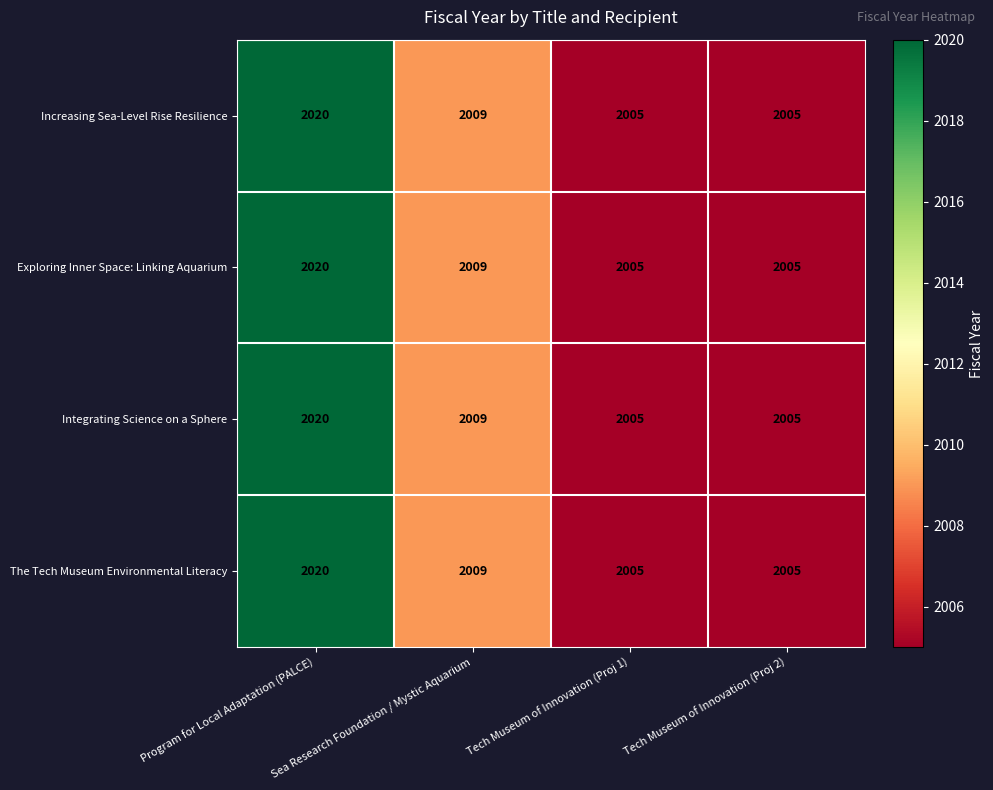

What is the sum of the Integrating Science on a Sphere values at Sea Research Foundation / Mystic Aquarium and Tech Museum of Innovation (Proj 1)?

4014